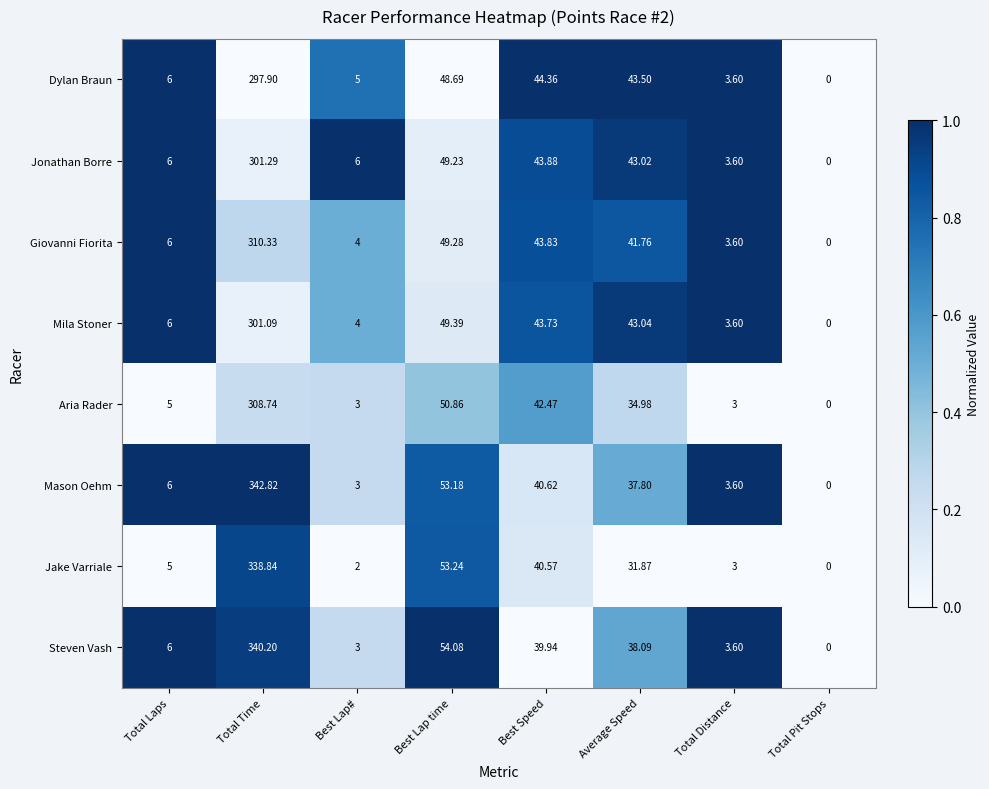

Where is Aria Rader nearest to the value 154?

Best Lap time